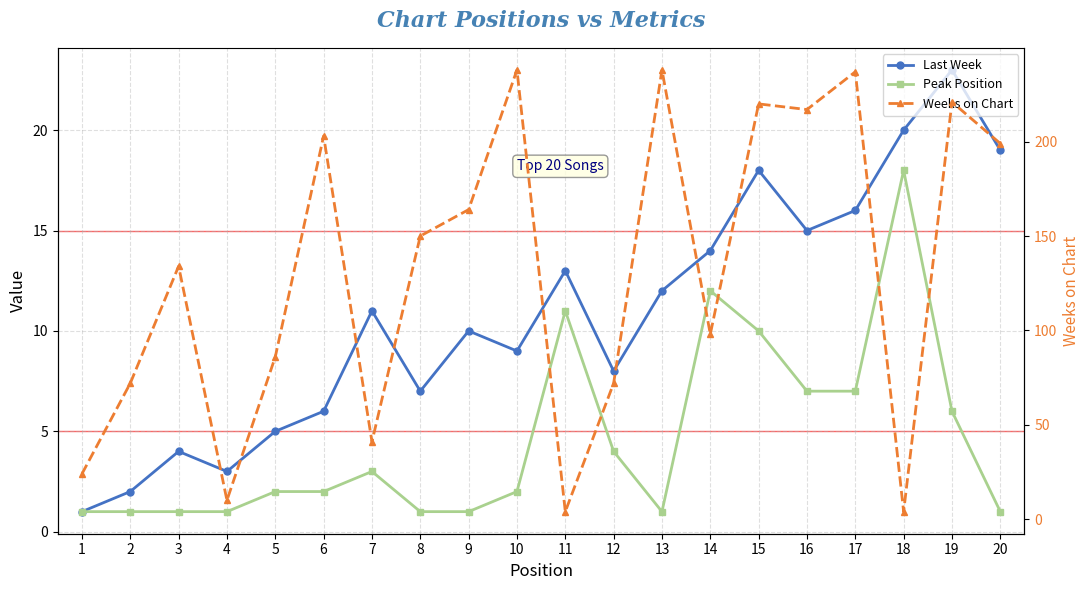

Where is the first local minimum for Peak Position?

13